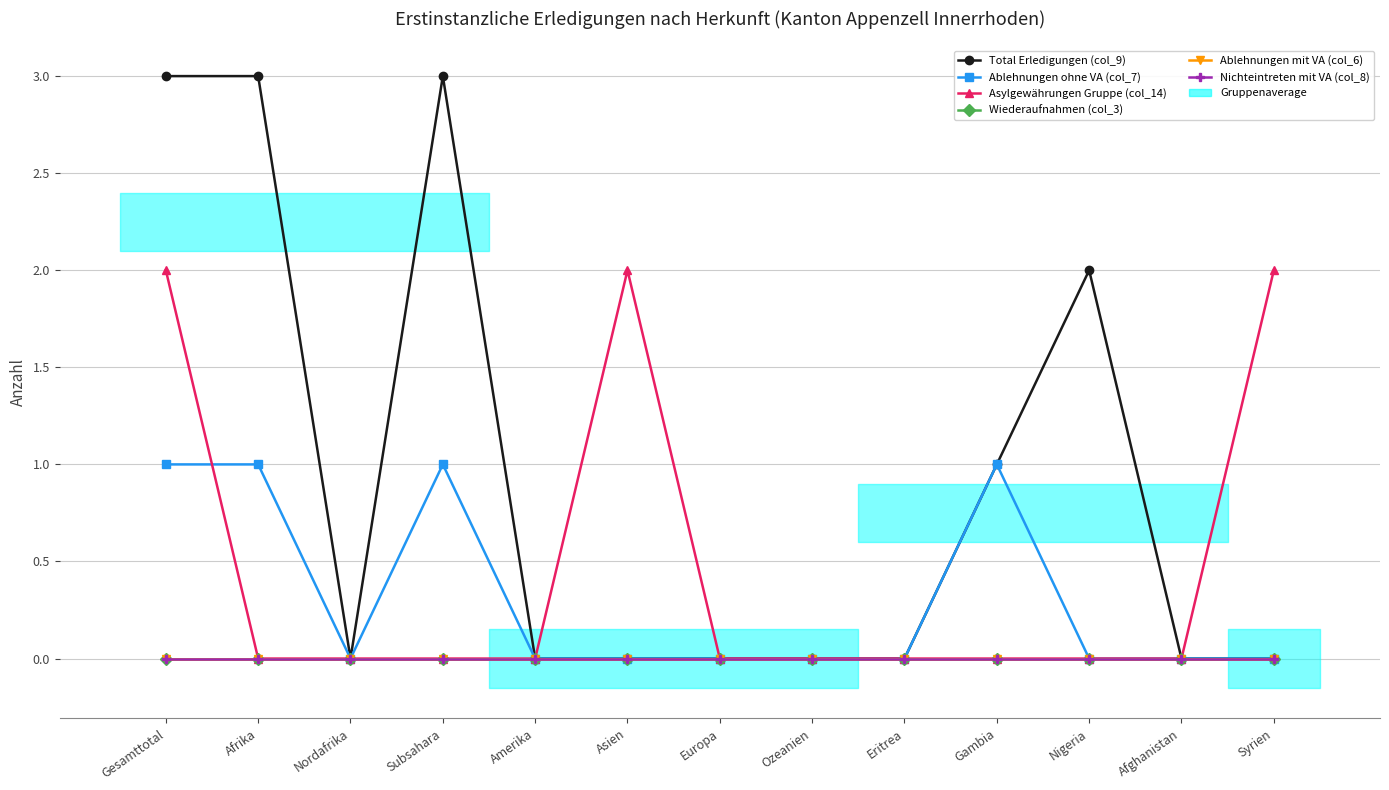

What position from the right is Subsahara?

10